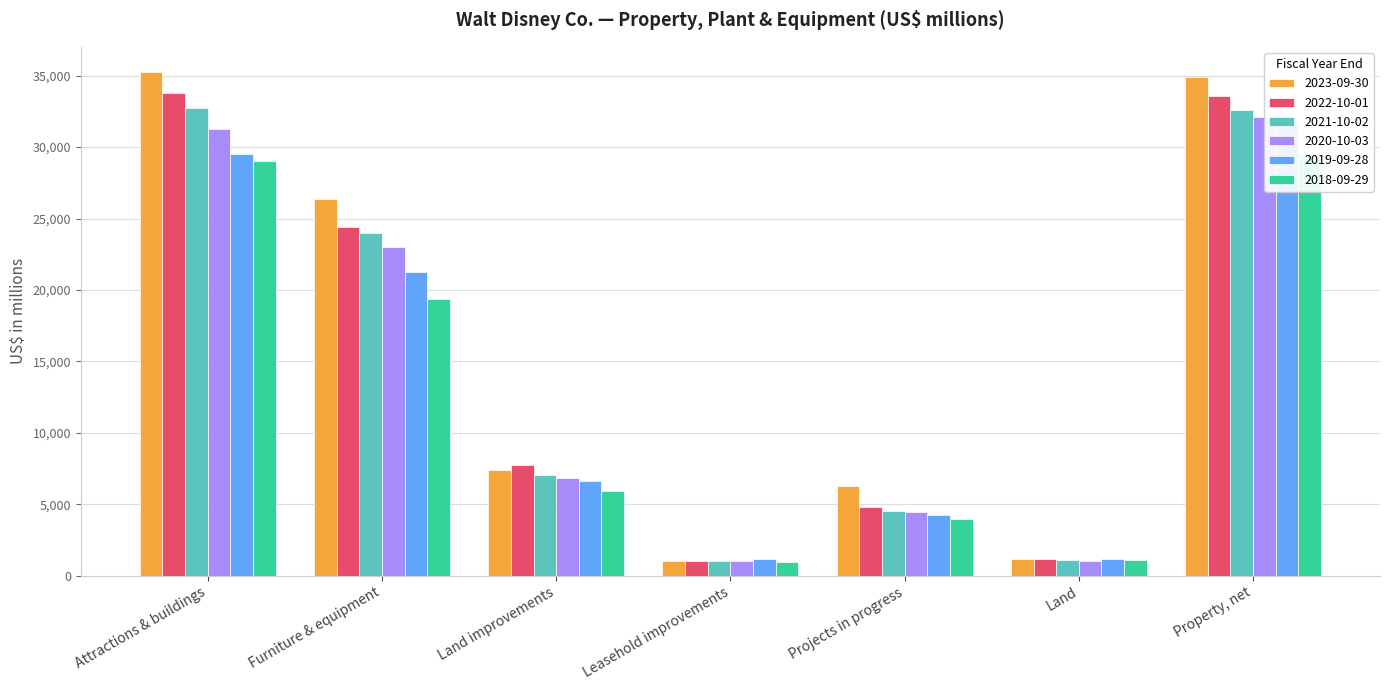

Where does the 2018-09-29 series first go above 5911?

Attractions & buildings